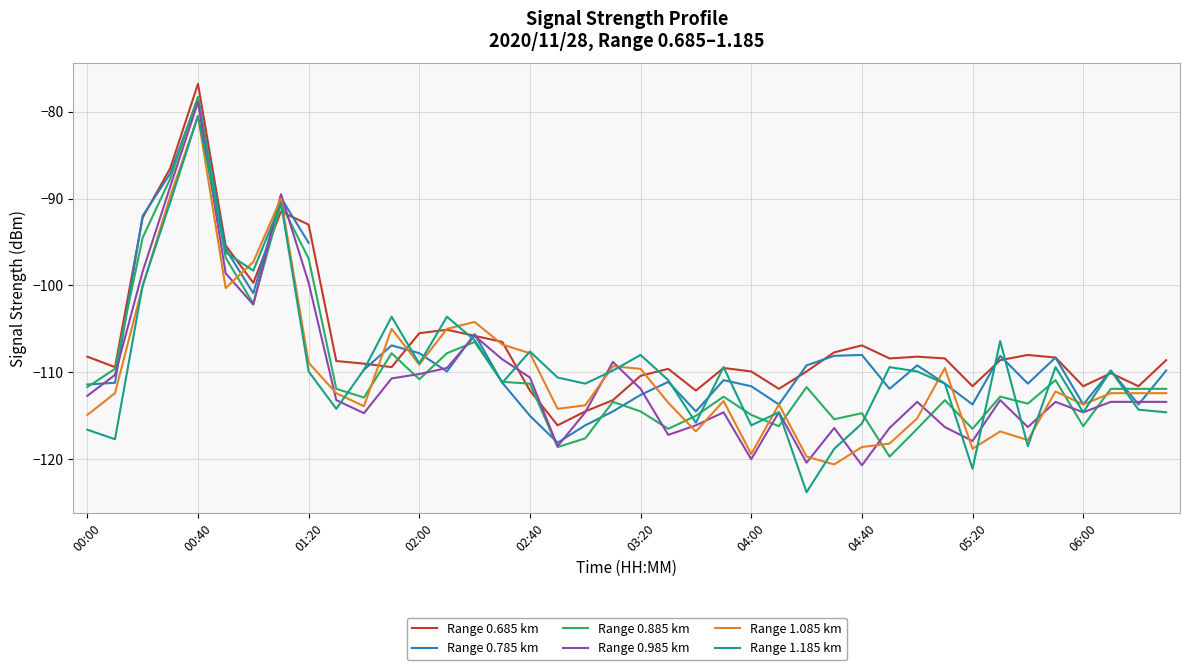

What is the difference between the maximum and minimum values in the Range 0.785 km series?

39.7